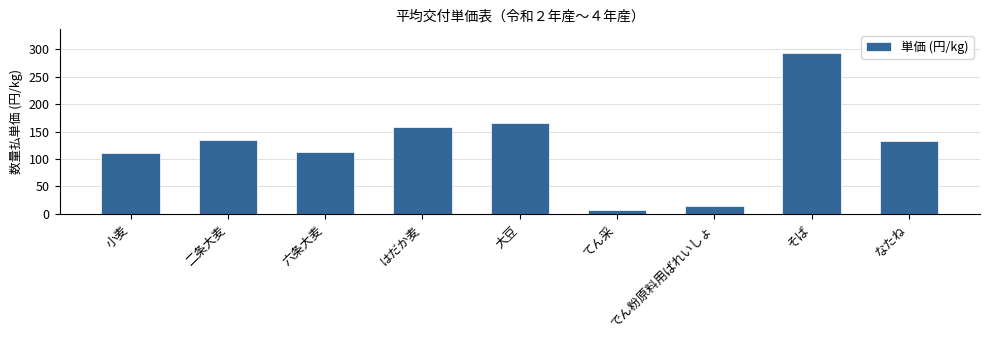

Count the number of categories in the chart.

9